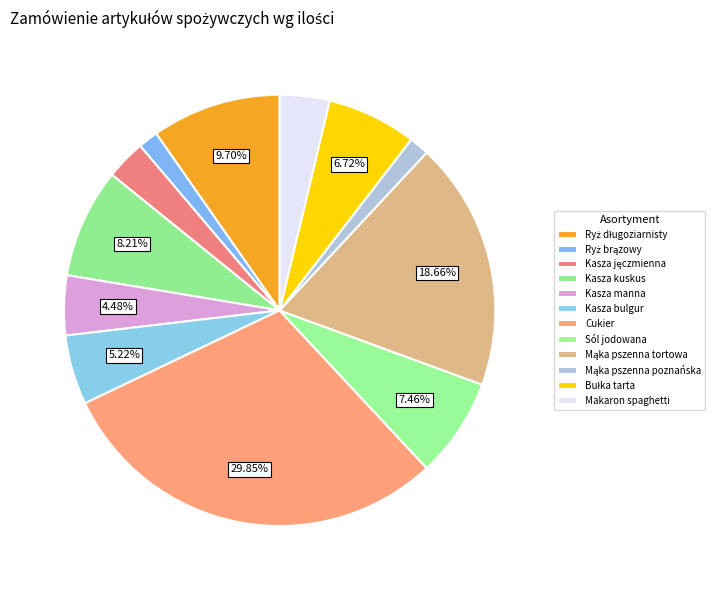

Count the number of slices in the pie.

12